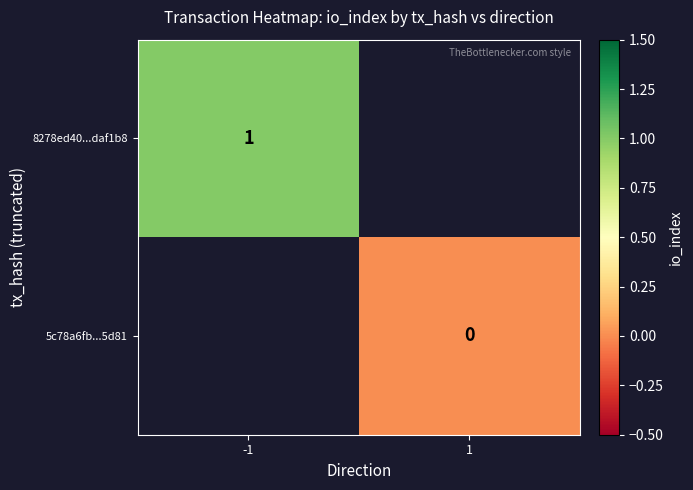

How many values in 8278ed40...daf1b8 are above zero?

1